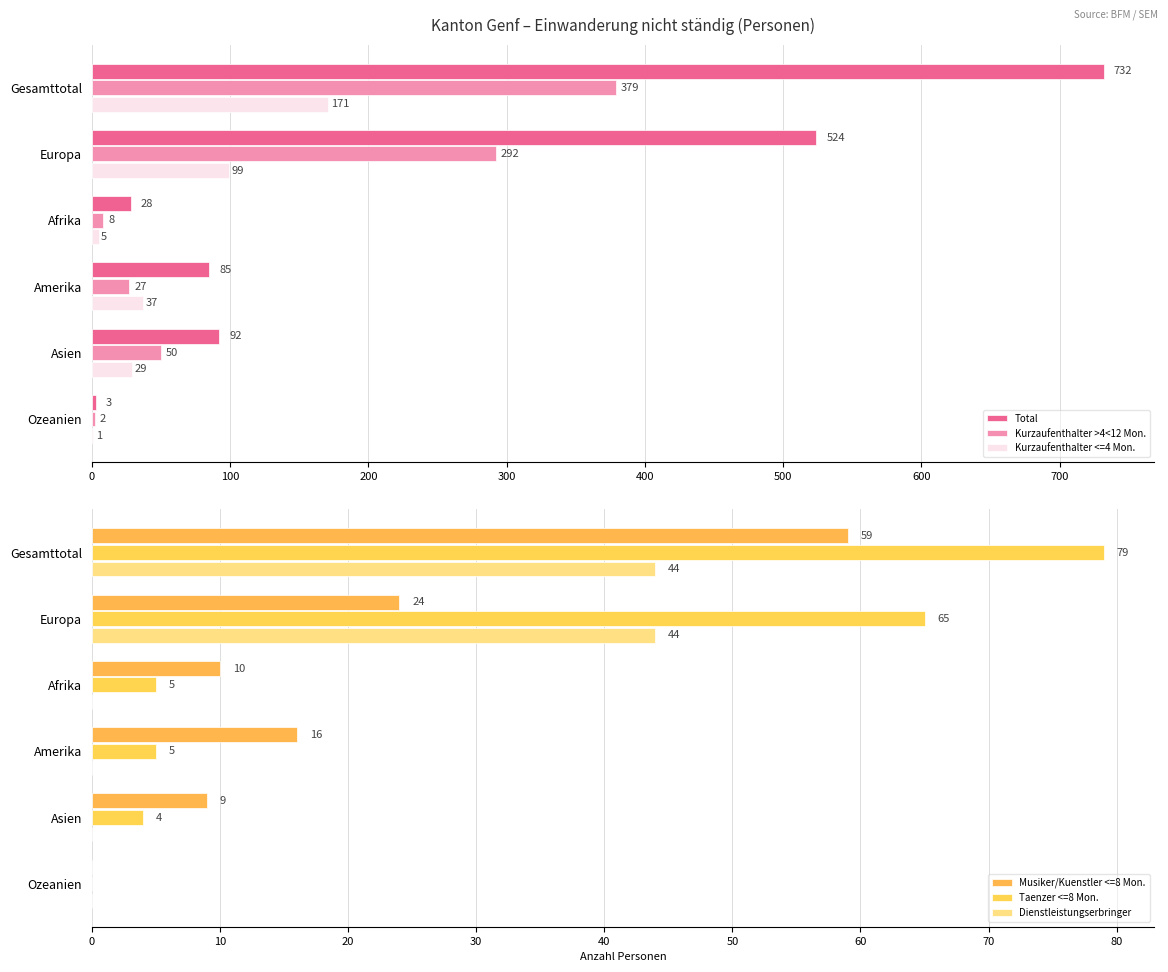

At which label is Total closest to 367?

Europa